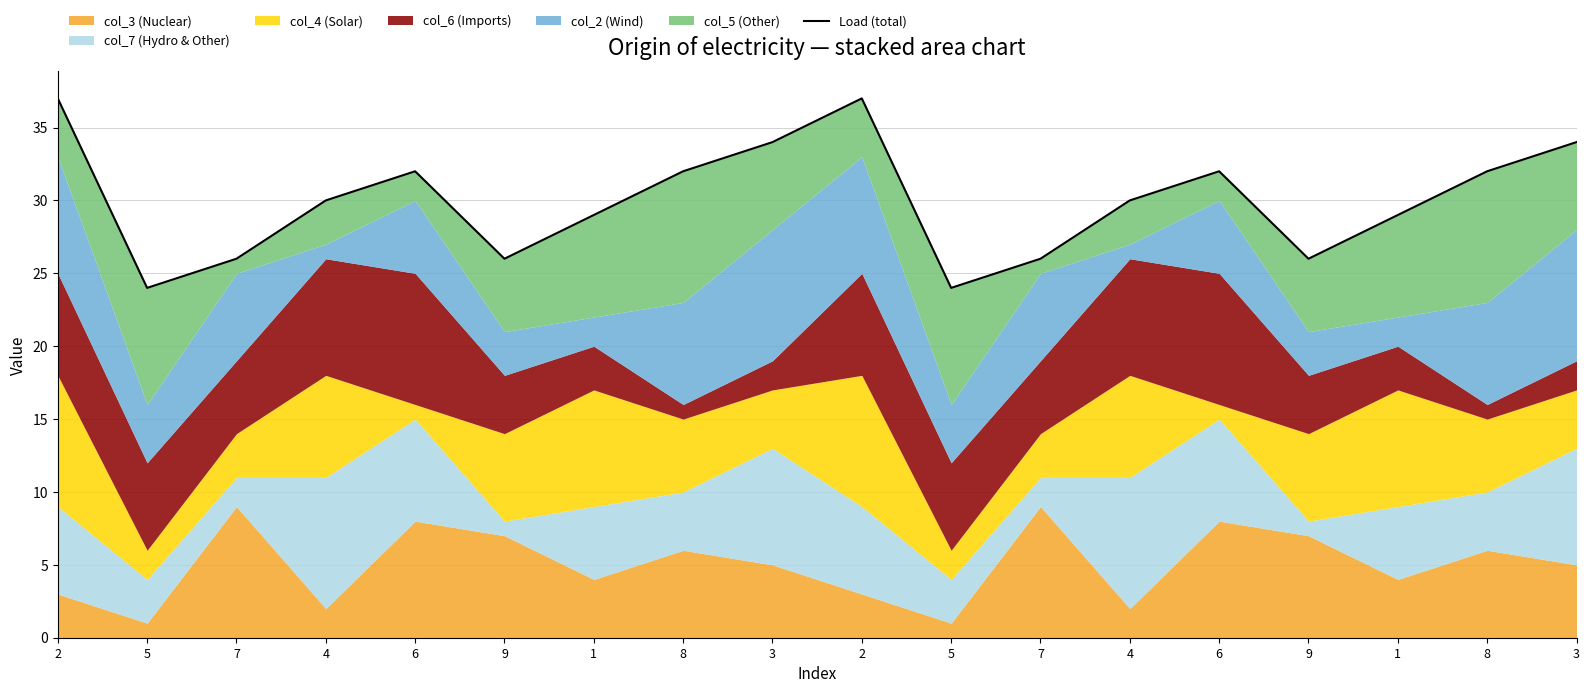

At which category does the chart reach its minimum across all series?

5